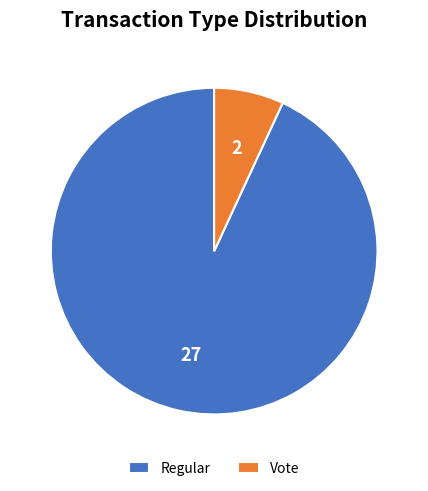

Approximately how many times larger is the value at Vote compared to Regular?

0.1